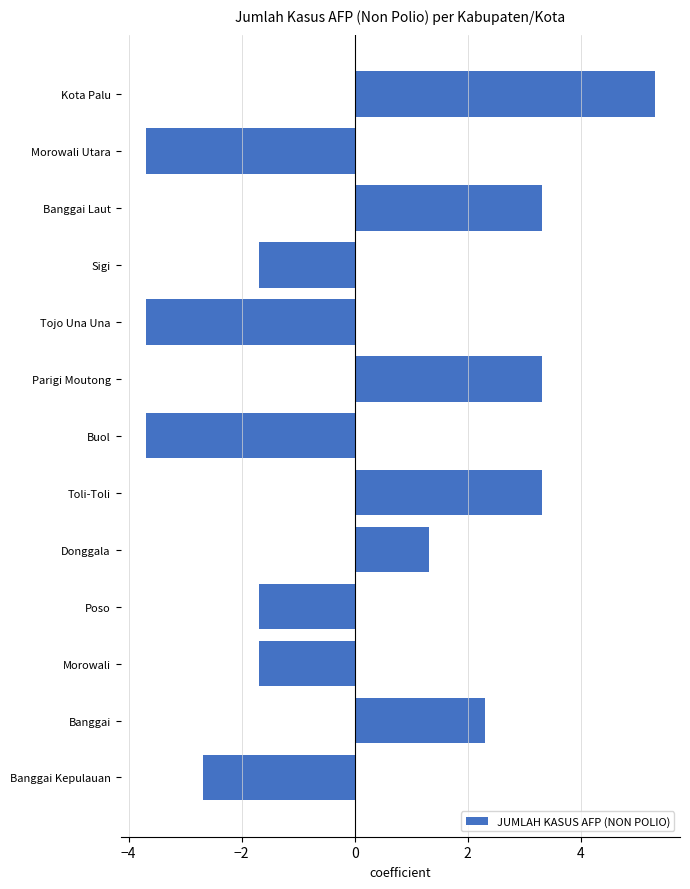

What is the change in value from Kota Palu to Morowali Utara?

-9.0